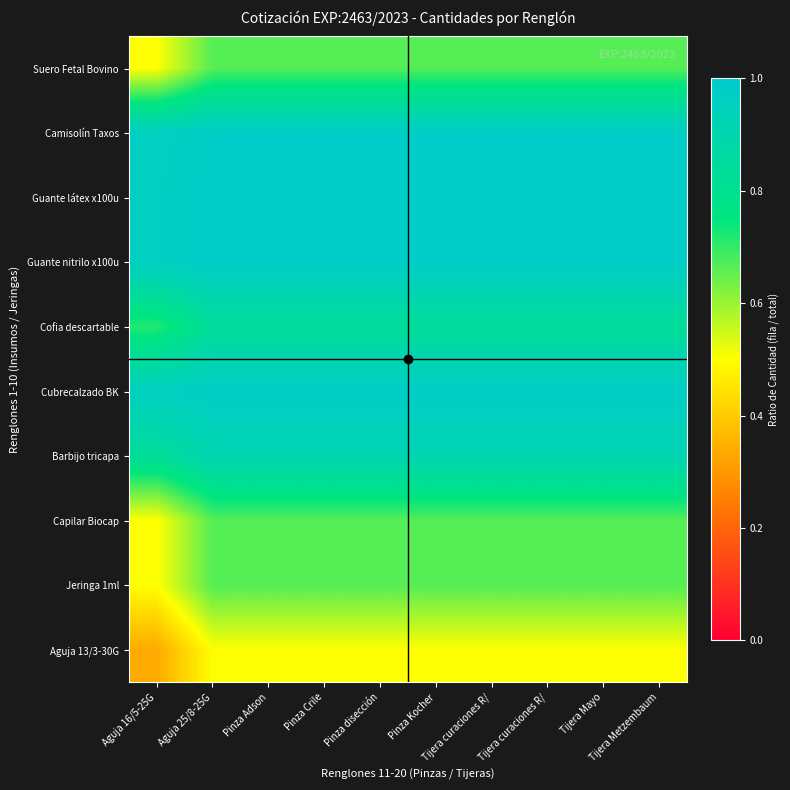

How many distinct data groups are displayed?

10